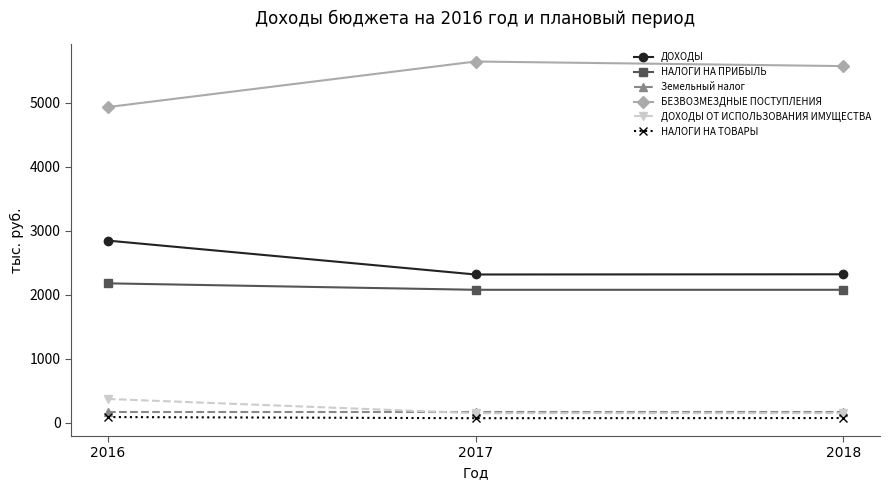

What is the sum of the ДОХОДЫ ОТ ИСПОЛЬЗОВАНИЯ ИМУЩЕСТВА values at 2018 and 2016?

524.0